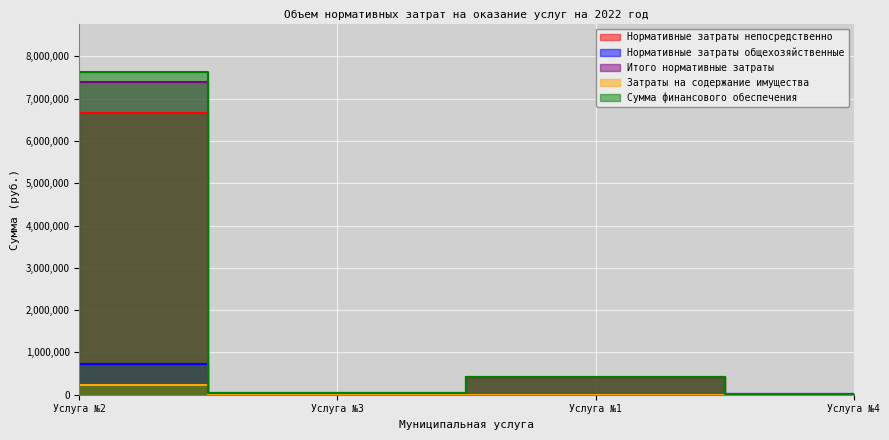

Reading right to left, transcribe all the data shown in this chart.

Нормативные затраты непосредственно: 0	407378	0	6670916
Нормативные затраты общехозяйственные: 7665	0	30282	731533
Итого нормативные затраты: 7665	407378	30282	7402449
Затраты на содержание имущества: 0	0	0	227868
Сумма финансового обеспечения: 7665	407378	30282	7630317